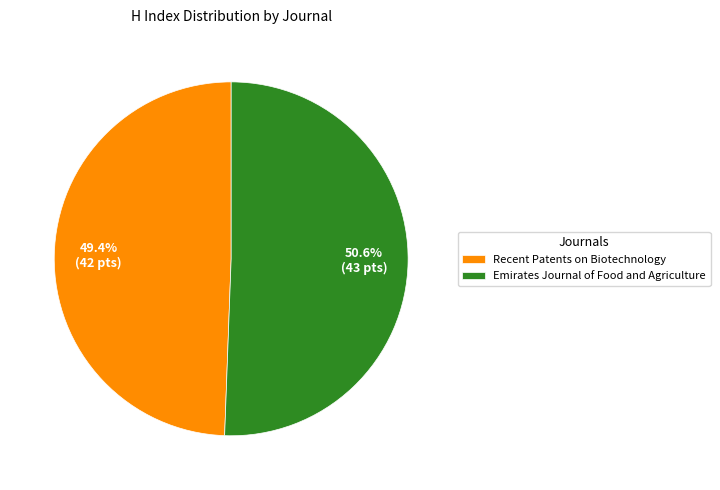

What is the largest slice in the pie chart?

Emirates Journal of Food and Agriculture